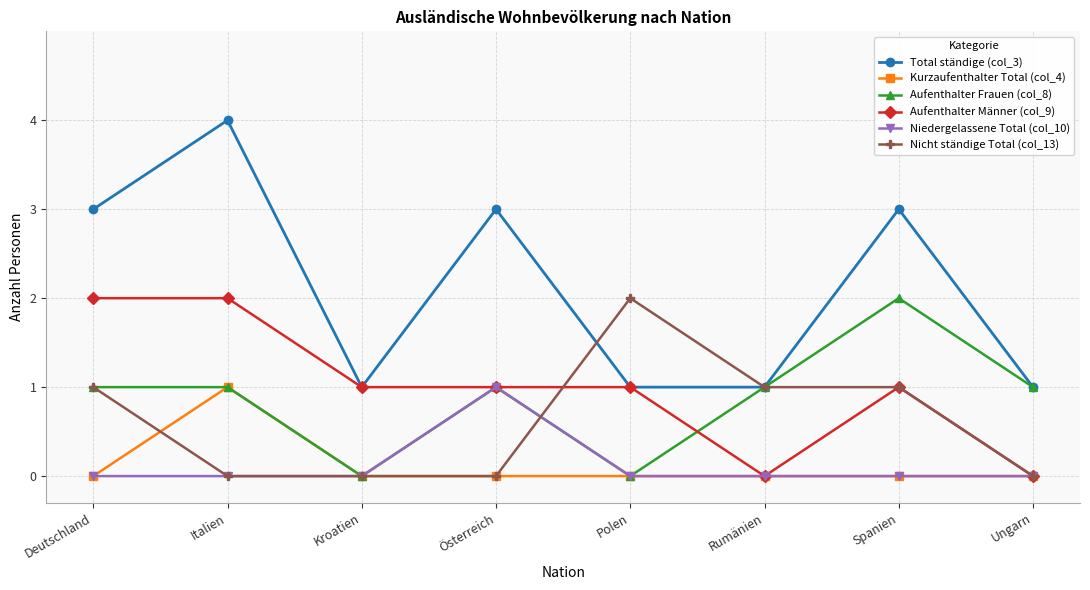

What is the total value across all series at Italien?

8